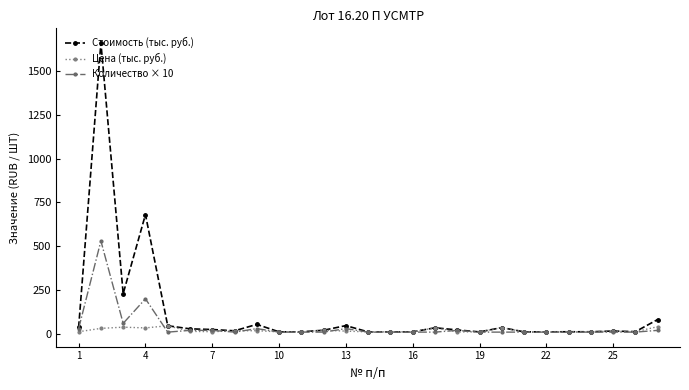

What is the value of the Стоимость (тыс. руб.) point at the 27th from the left?

81.9